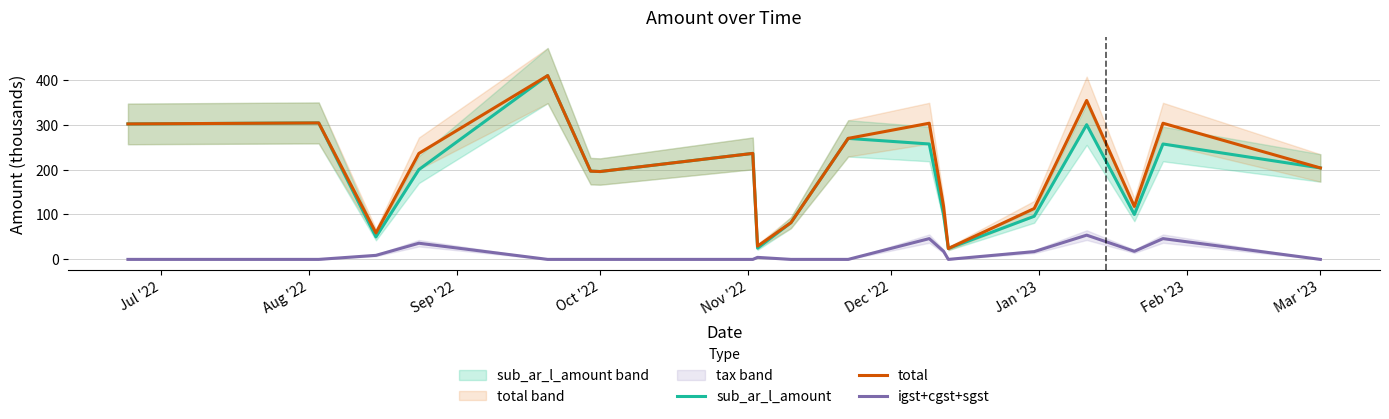

The igst+cgst+sgst series shows 0.0 at Mar '23. True or false?

True